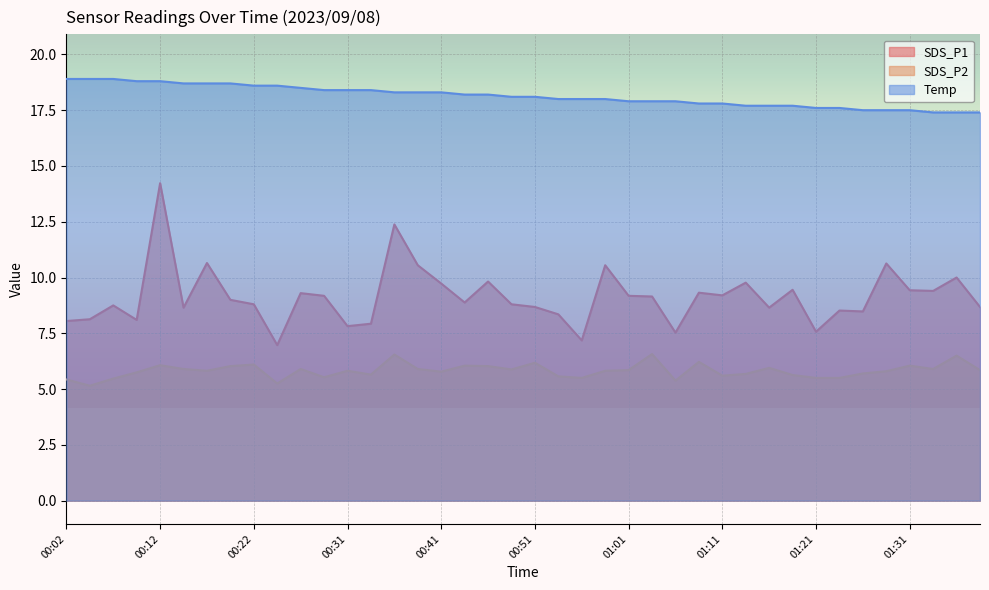

Which category has the lowest value in the Temp series?

01:34